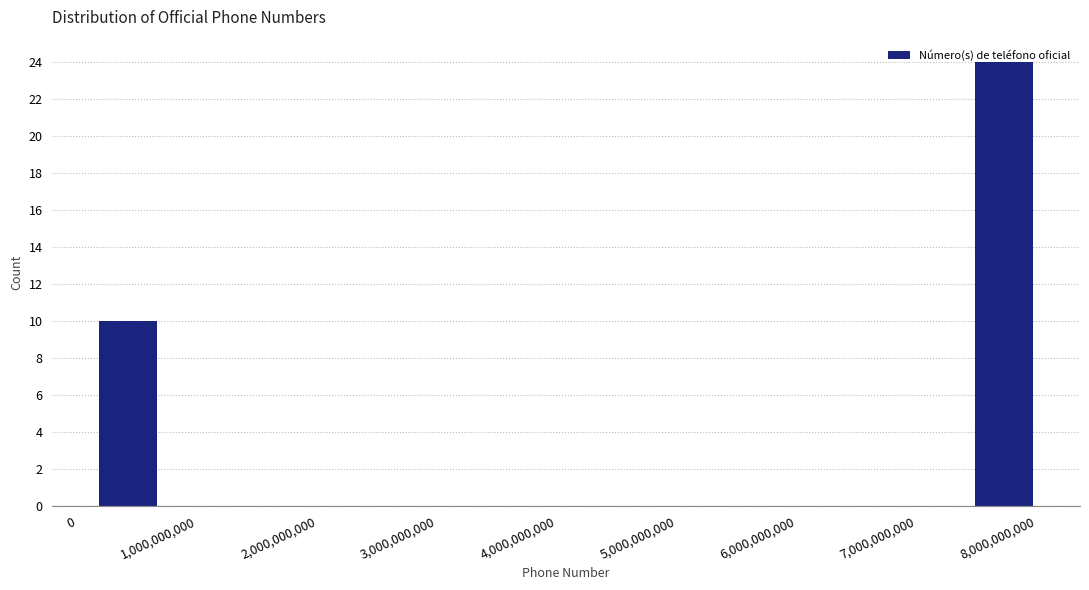

Which range on the x-axis has the tallest bar?

7300000000 to 8100000000